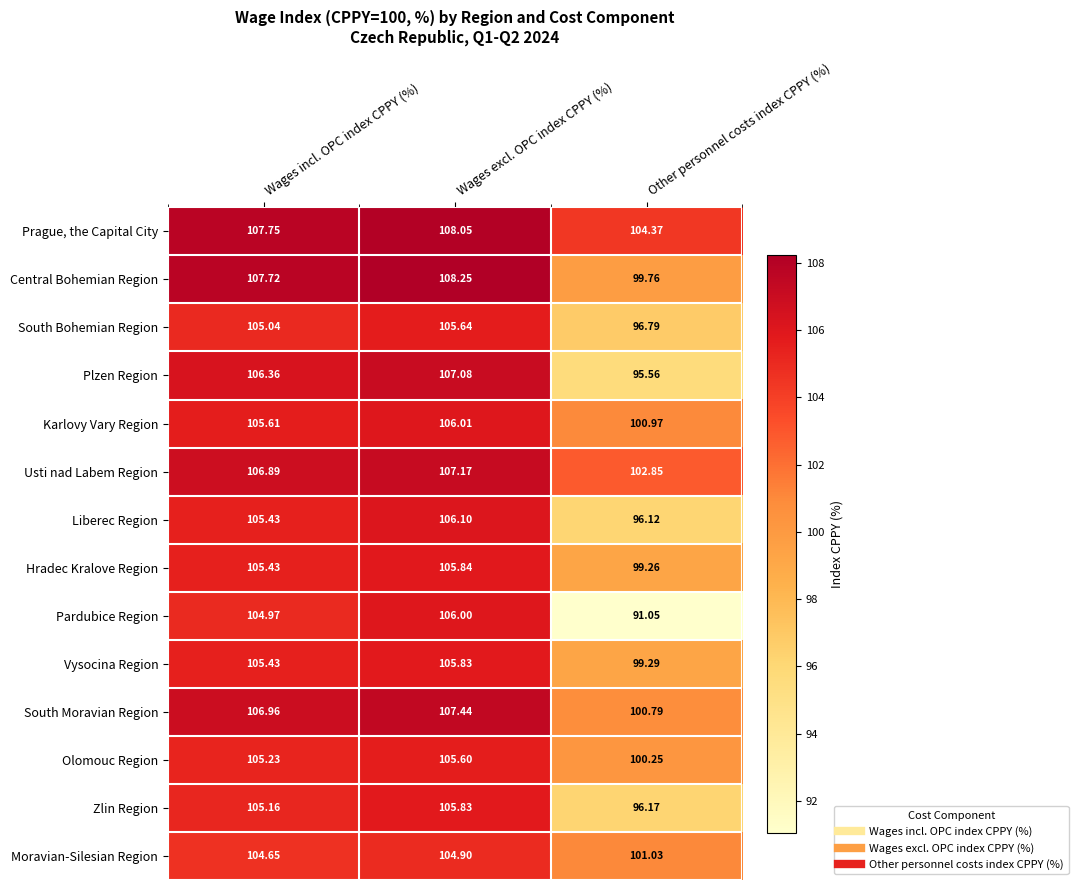

At which label does Usti nad Labem Region reach its peak?

Wages excl. OPC index CPPY (%)